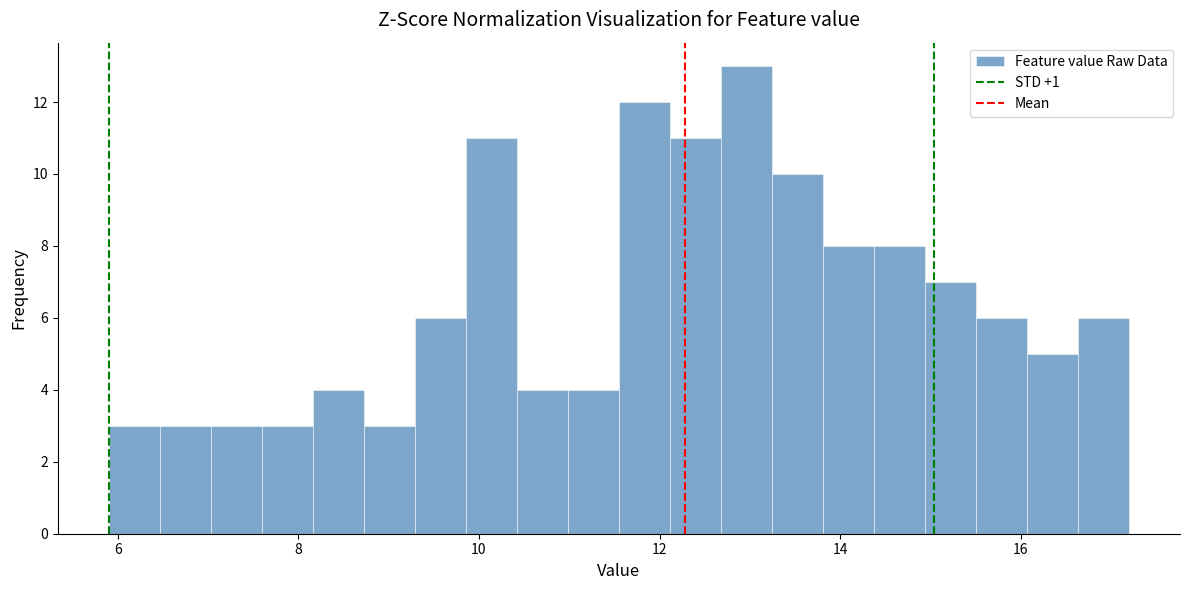

Around what value on the x-axis is the tallest bar? Give the approximate position of its centre, as read against the axis.

13.0